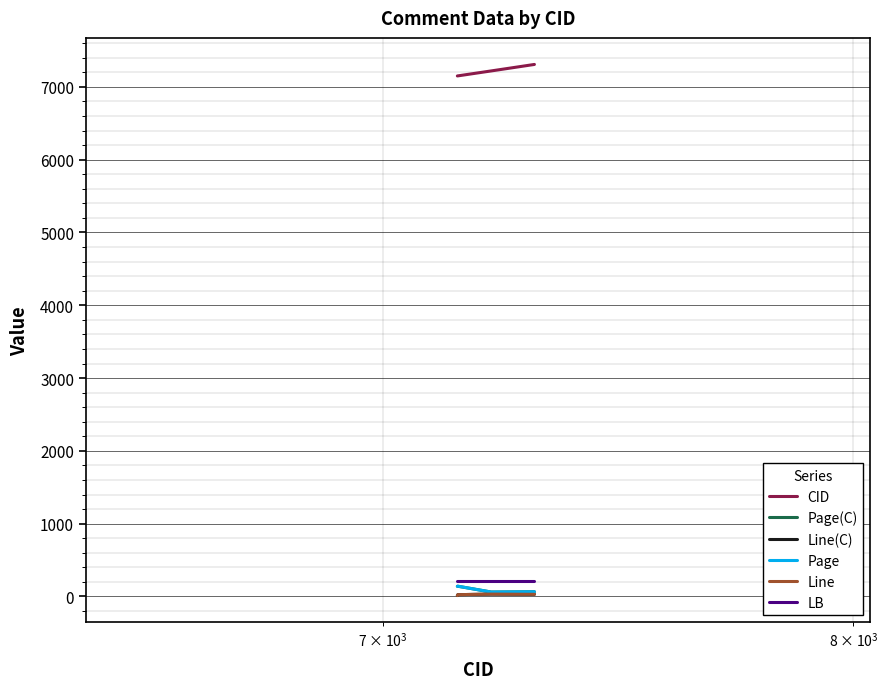

Which series has the widest spread of values?

CID